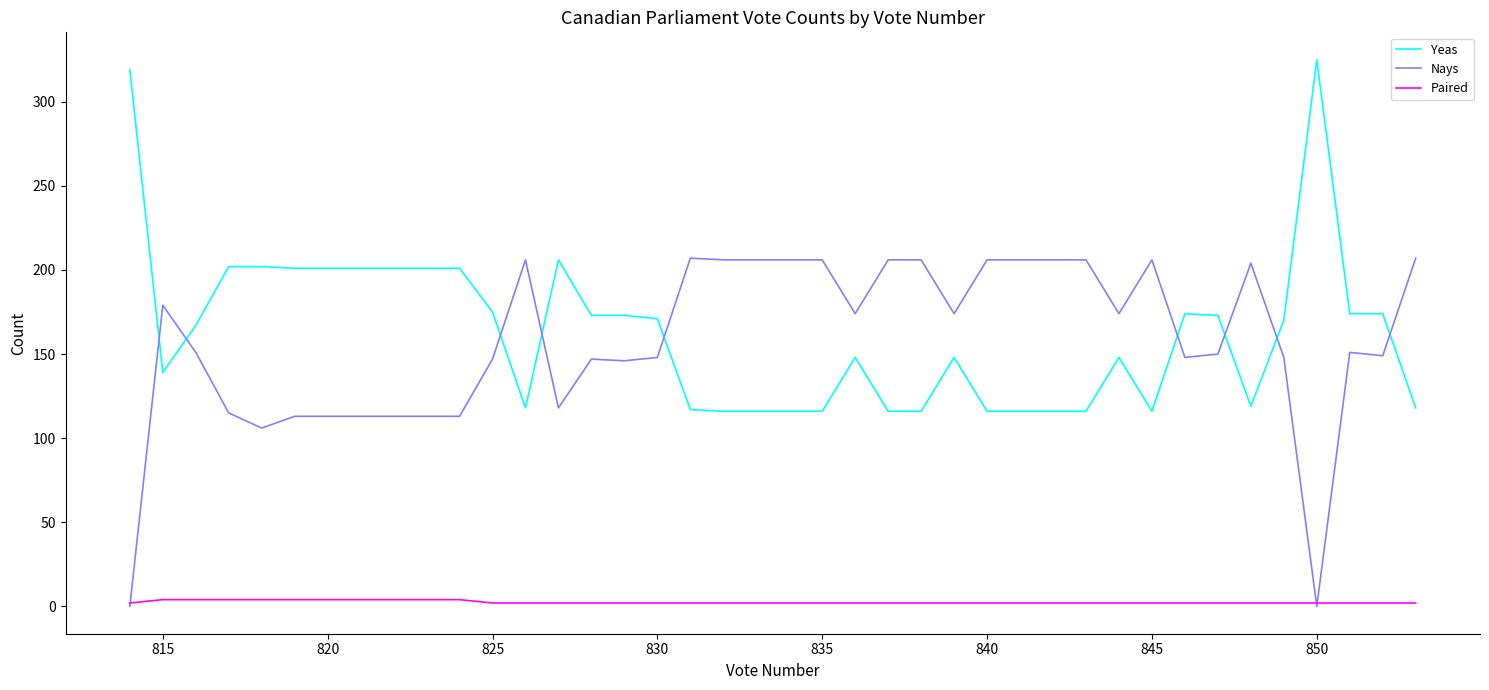

How many values in the Yeas series are below 170?

20